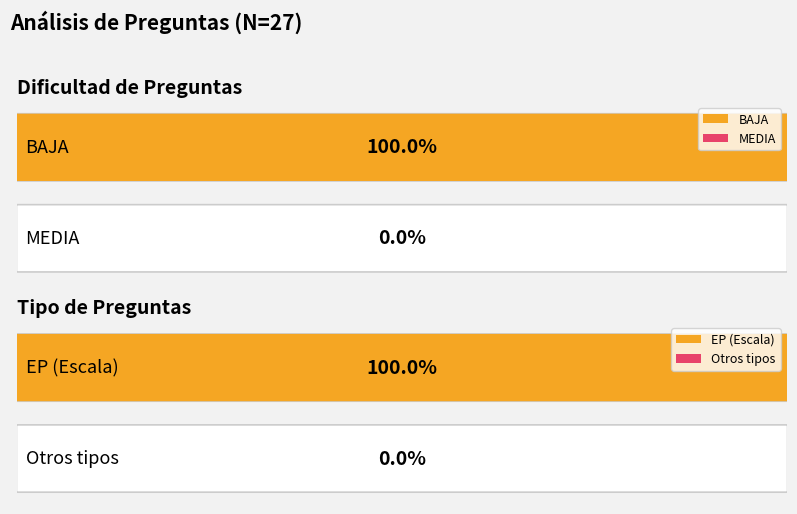

Between 7 and 2, which is larger?

7